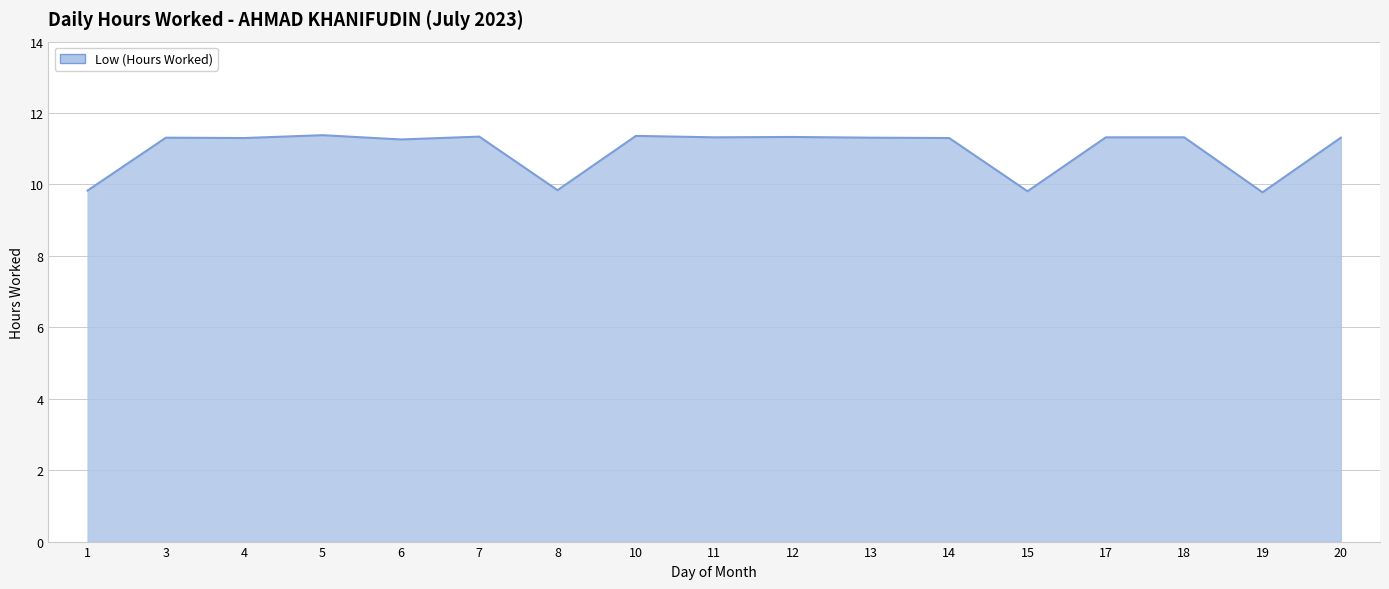

Count the number of categories in the chart.

17